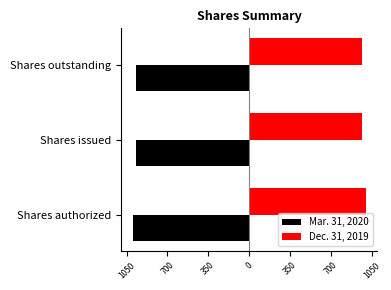

What is the value of the Dec. 31, 2019 bar at the 2nd from the left?

971.6